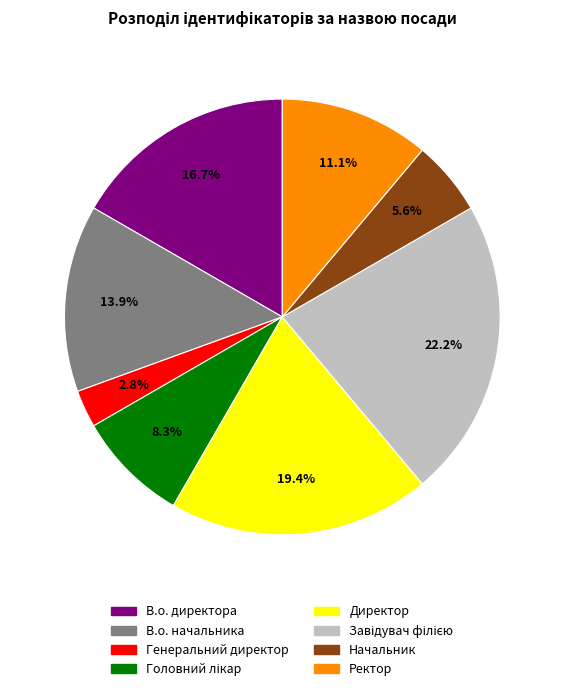

Do Начальник and Генеральний директор together represent more than half of the pie?

No